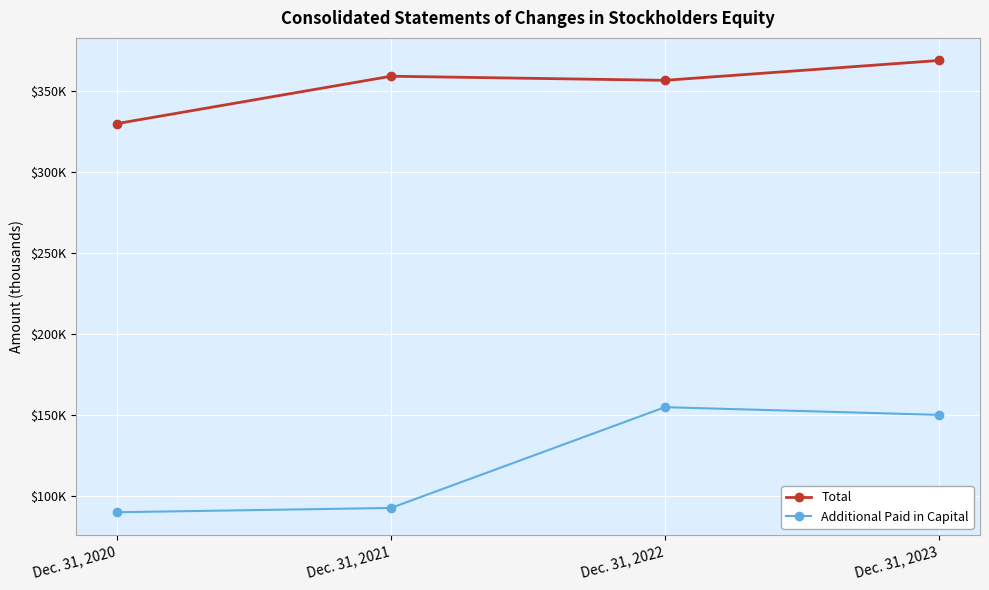

At which label does Additional Paid in Capital first exceed 150343?

Dec. 31, 2022